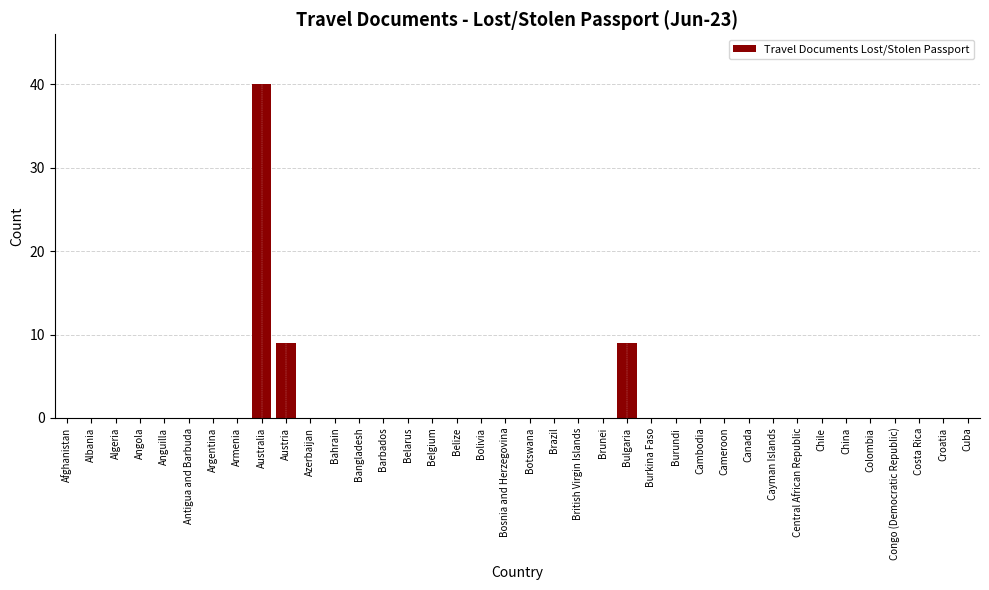

What is the sum of all values?

58